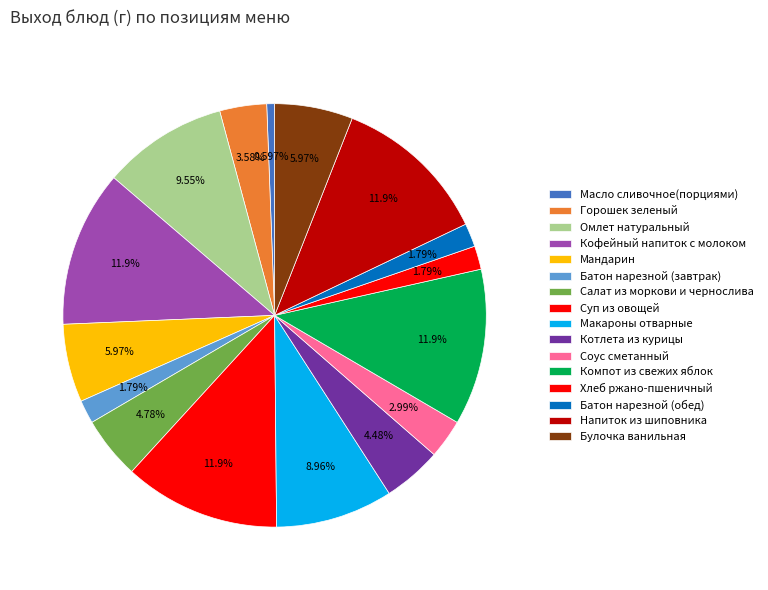

What is the largest slice in the pie chart?

Кофейный напиток с молоком